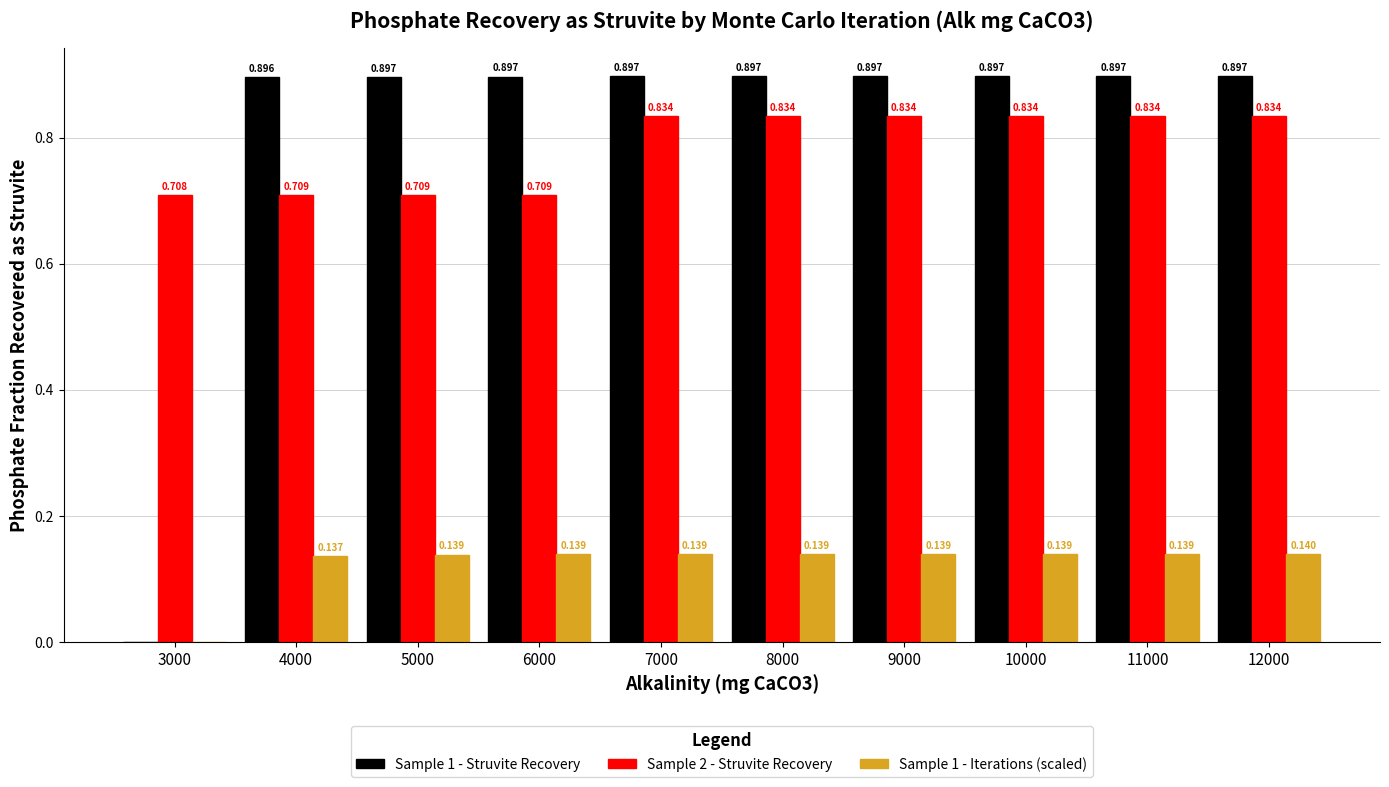

Is the value of Sample 1 - Iterations (scaled) at 6000 greater than the value of Sample 2 - Struvite Recovery at 8000?

No